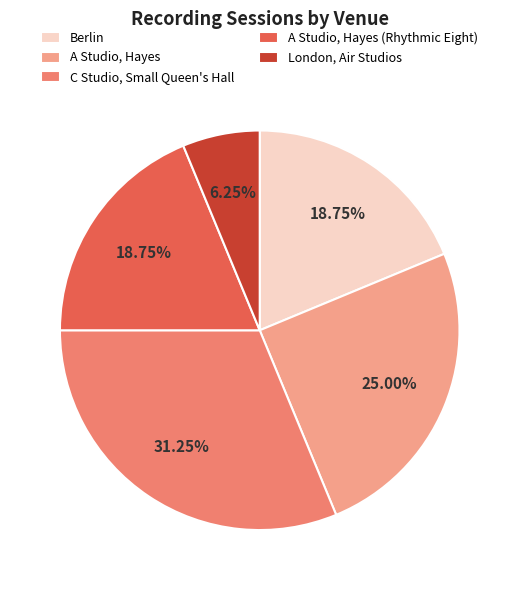

How many slices are in this pie chart?

5